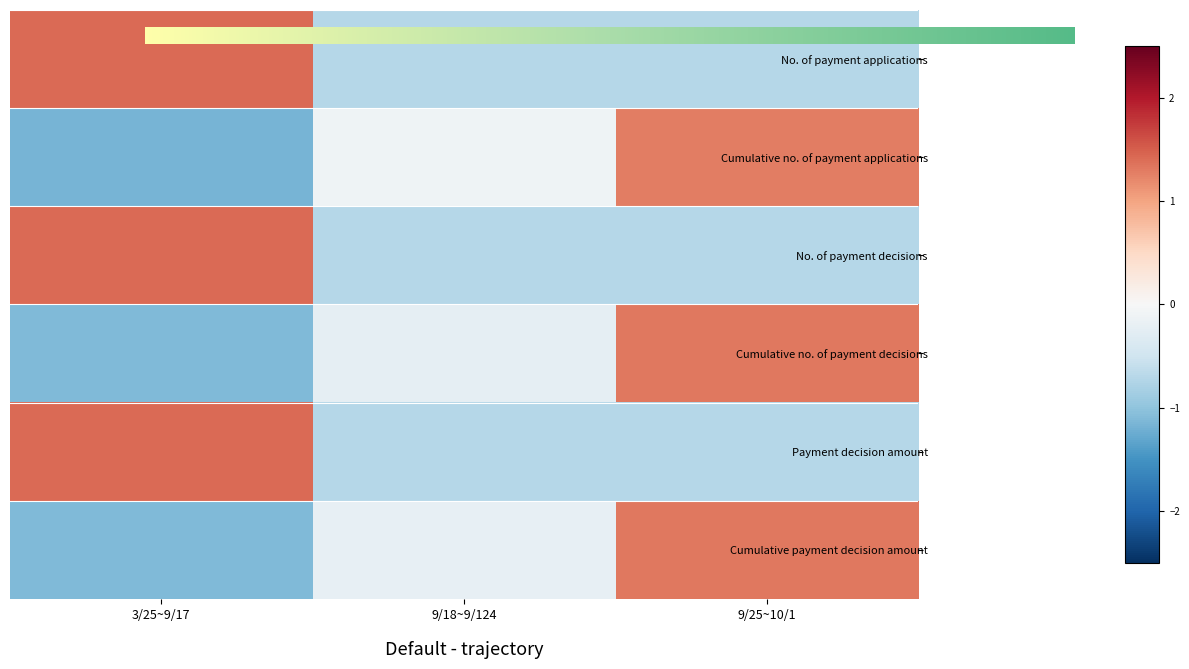

What is the sum of the No. of payment applications values at 9/25~10/1 and 9/18~9/124?

-1.4